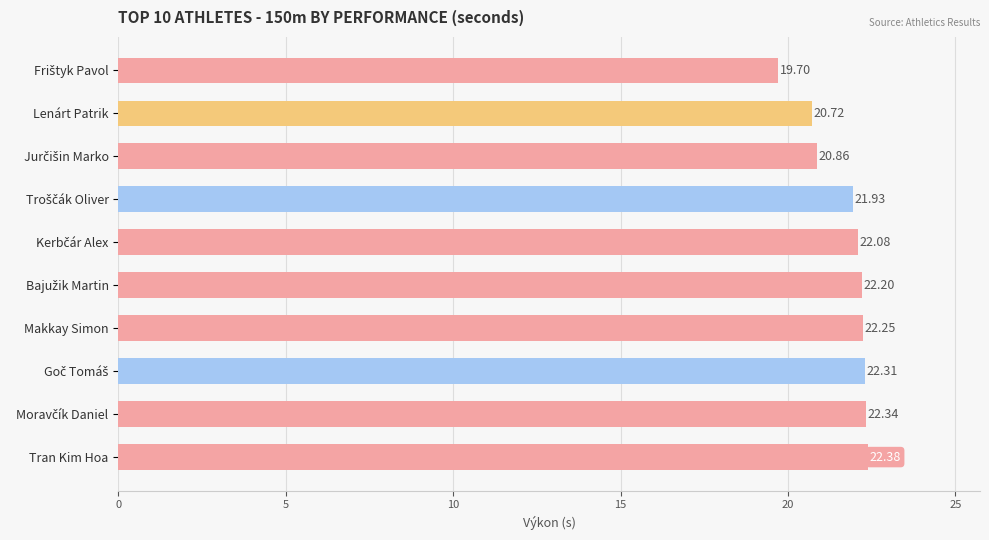

What is the label of the 4th bar from the bottom?

Makkay Simon